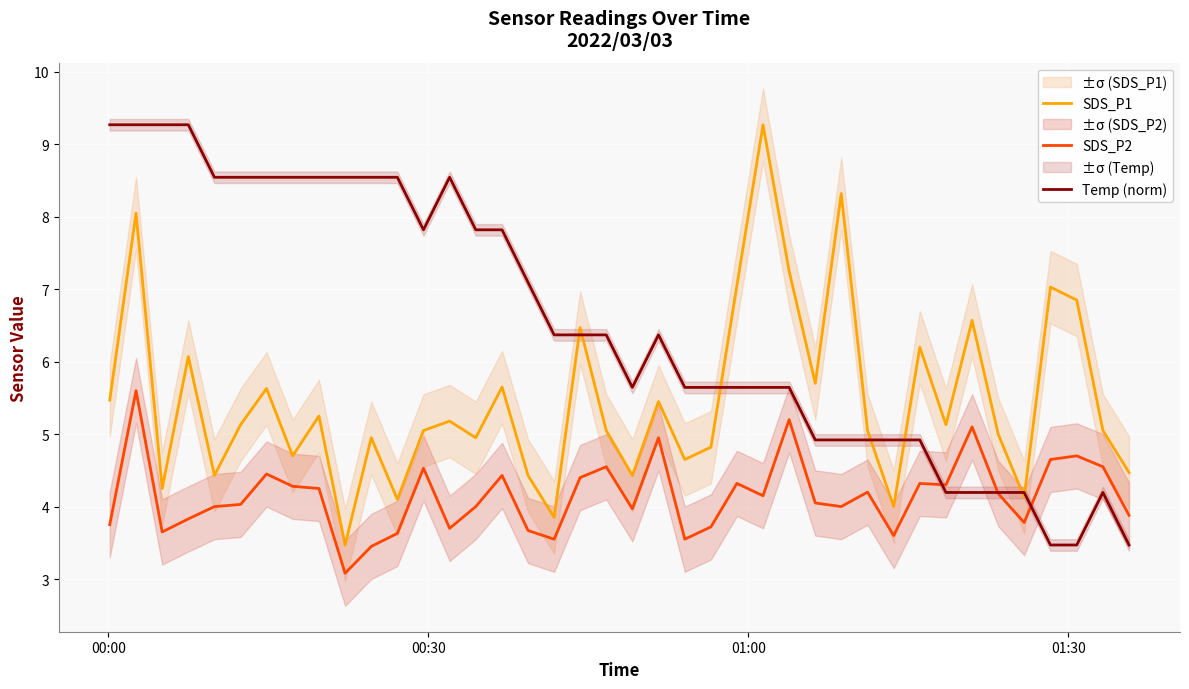

What is the lowest value of the SDS_P2 series?

3.1